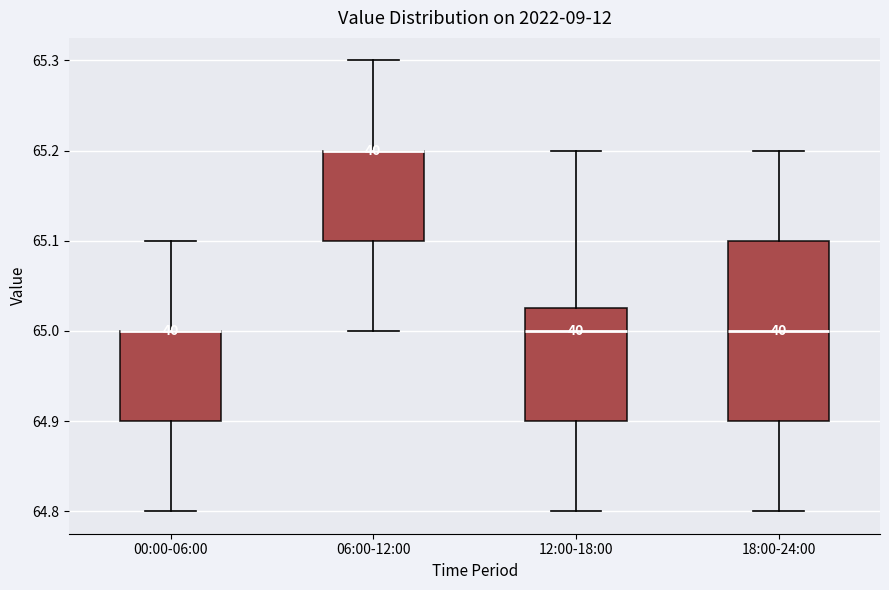

Where does the median line of the box for 18:00-24:00 sit on the y-axis? The values are not printed on the chart, so give them approximately, as read against the axis.

65.00